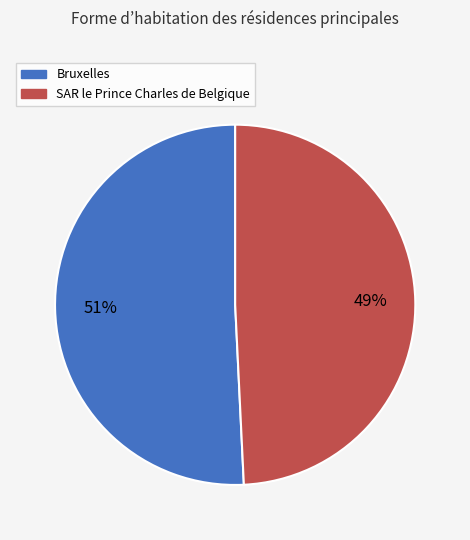

To the nearest percent, what is the combined percentage of SAR le Prince Charles de Belgique and Bruxelles?

100%